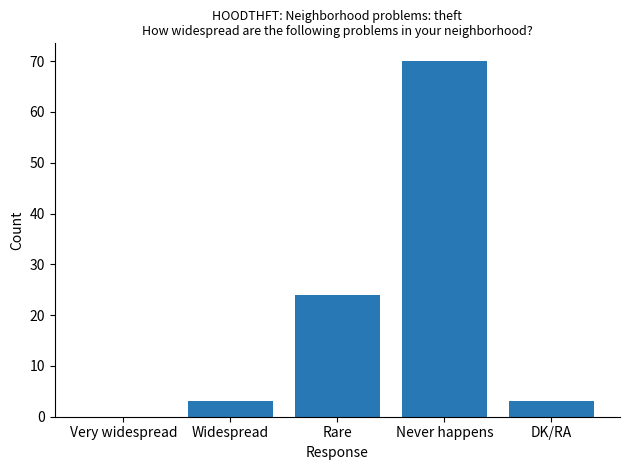

The value at Widespread is 3. True or false?

True